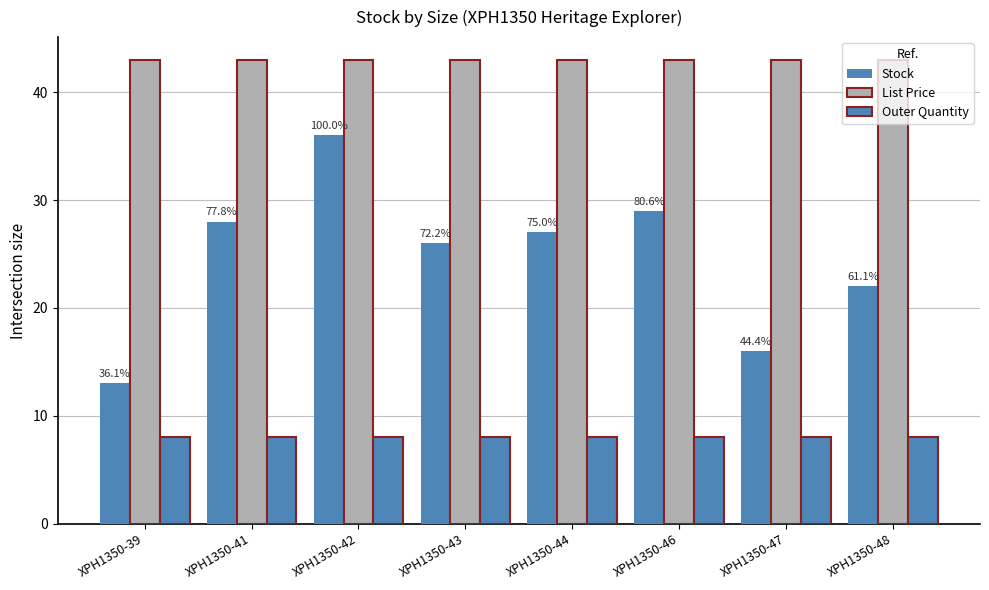

How many groups of bars are there?

8